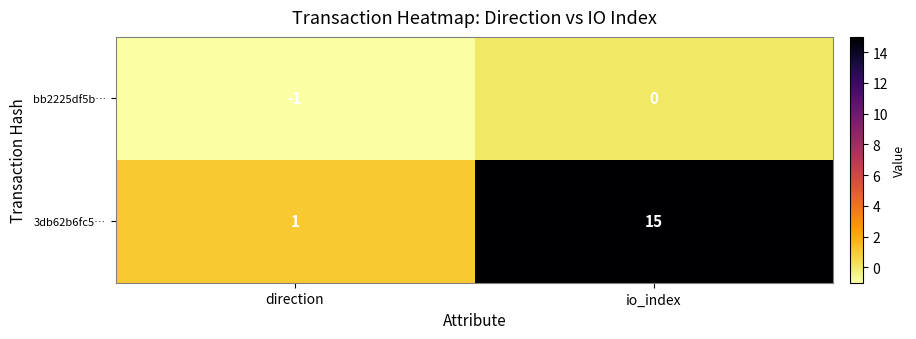

True or false: 3db62b6fc5… has a value of 1 at direction.

True